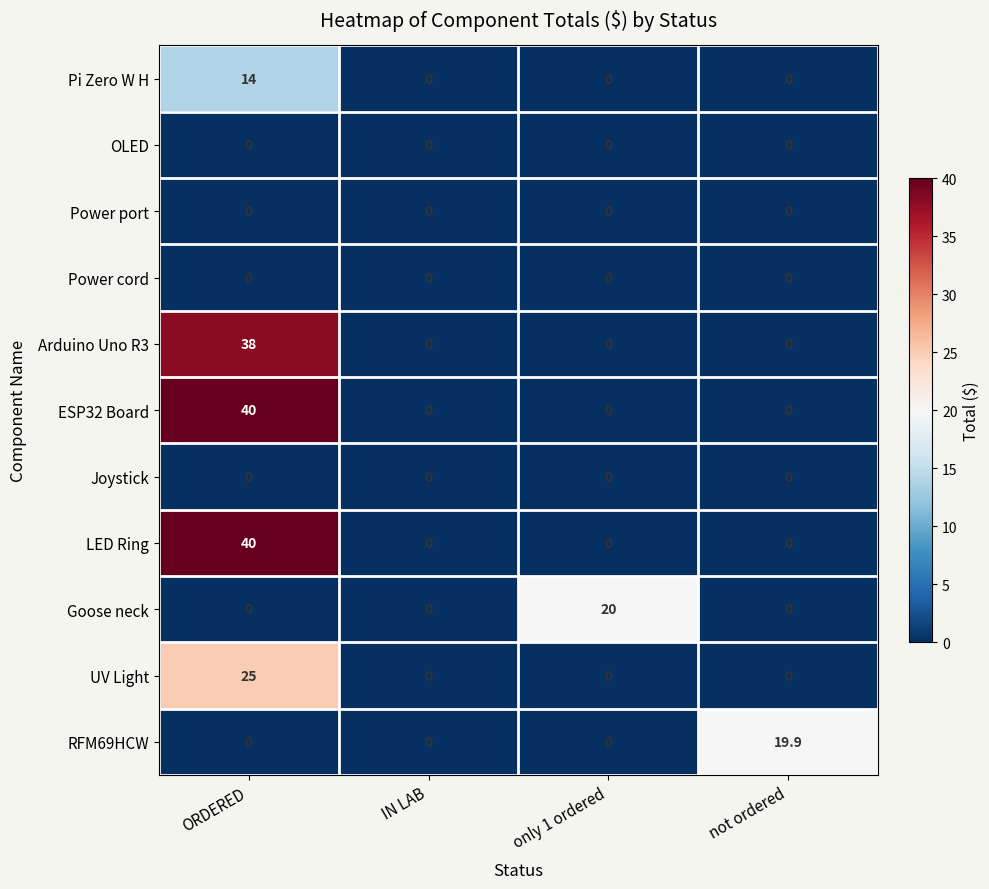

At which category is the sum across all series the highest?

ORDERED